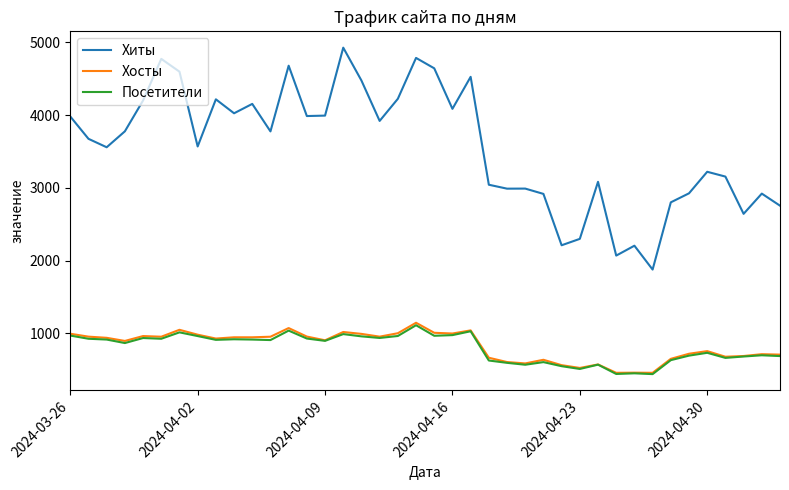

What are all the series names shown in the legend?

Хиты, Хосты, Посетители